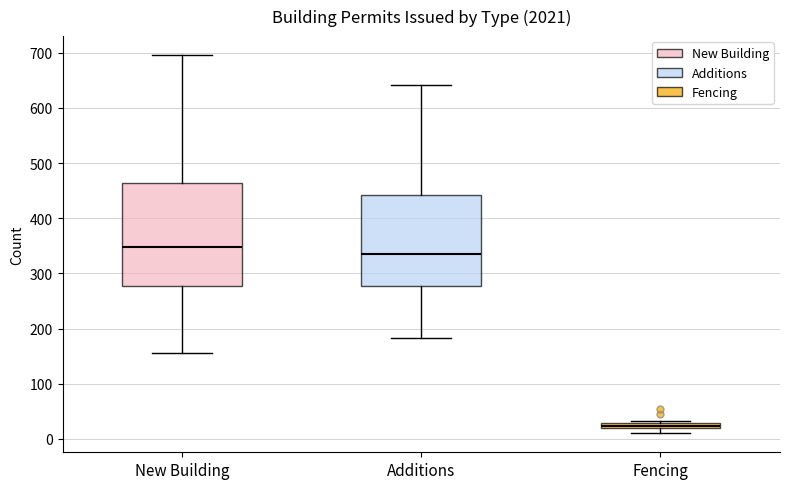

Where does the upper whisker of the box for Additions end on the y-axis? The values are not printed on the chart, so give them approximately, as read against the axis.

640